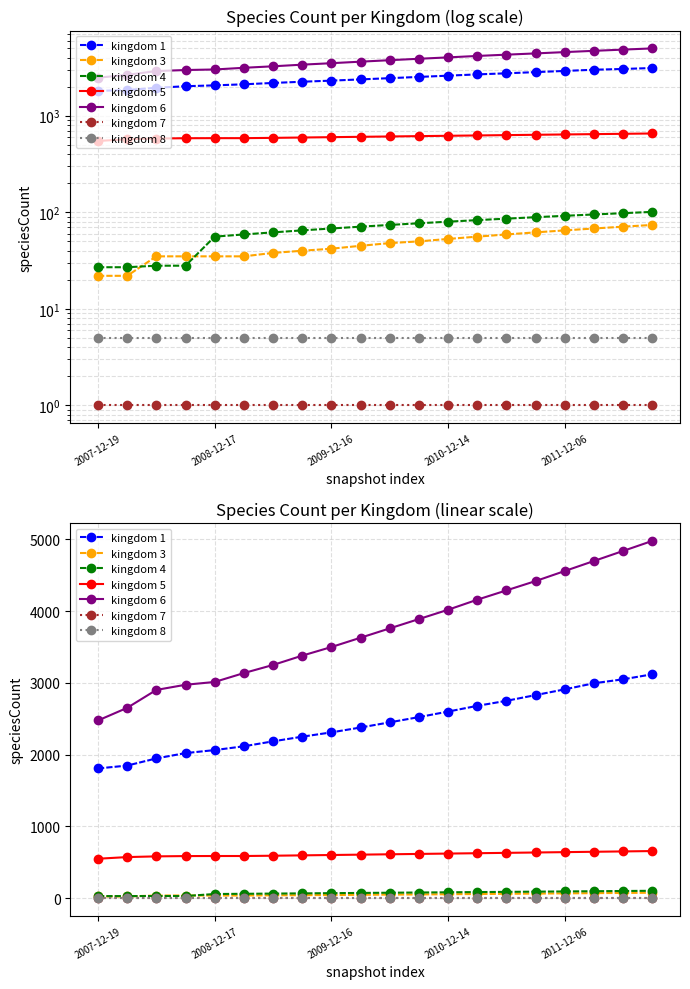

At which category is the sum across all series the highest?

19